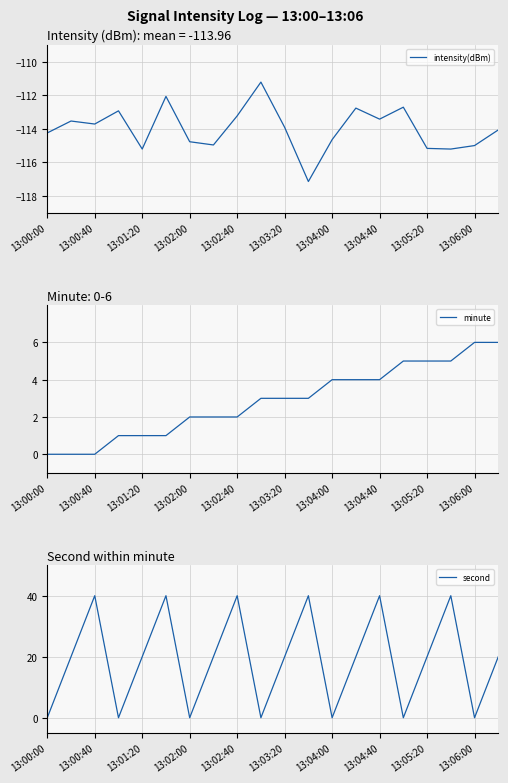

How many values in second are above zero?

13